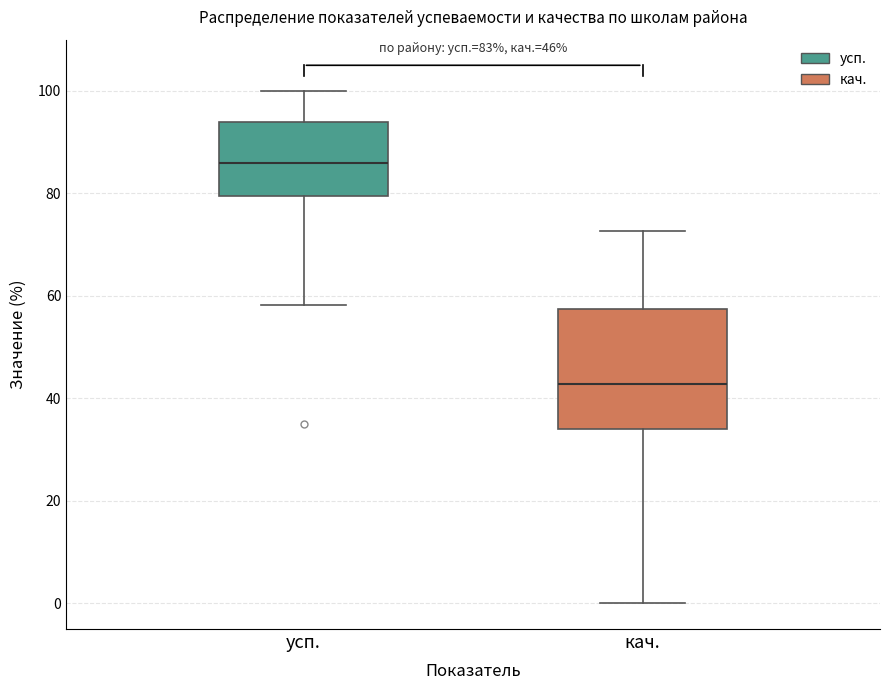

Which box's median line is the lowest?

кач.